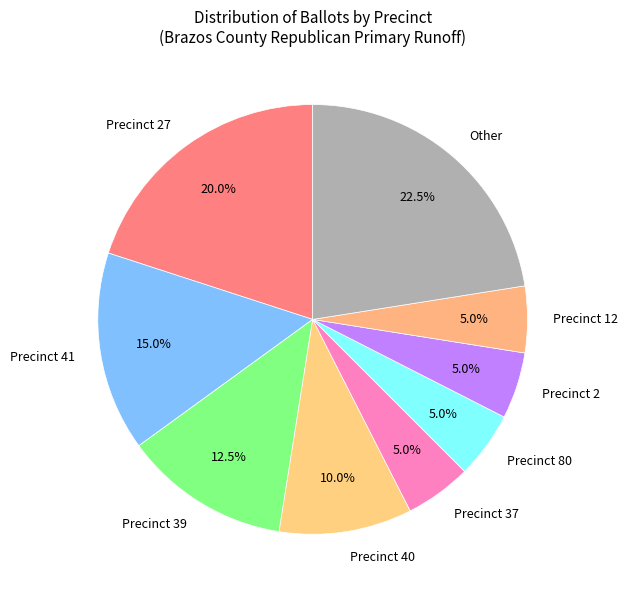

Does any single category account for the majority?

No